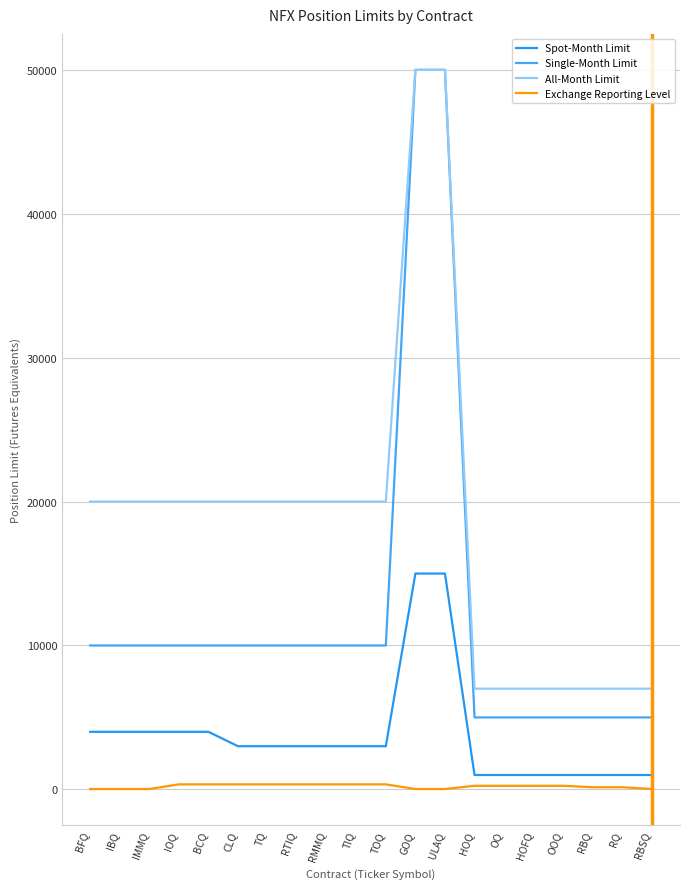

What is the approximate value of Spot-Month Limit at GOQ, to the nearest 100?

15000